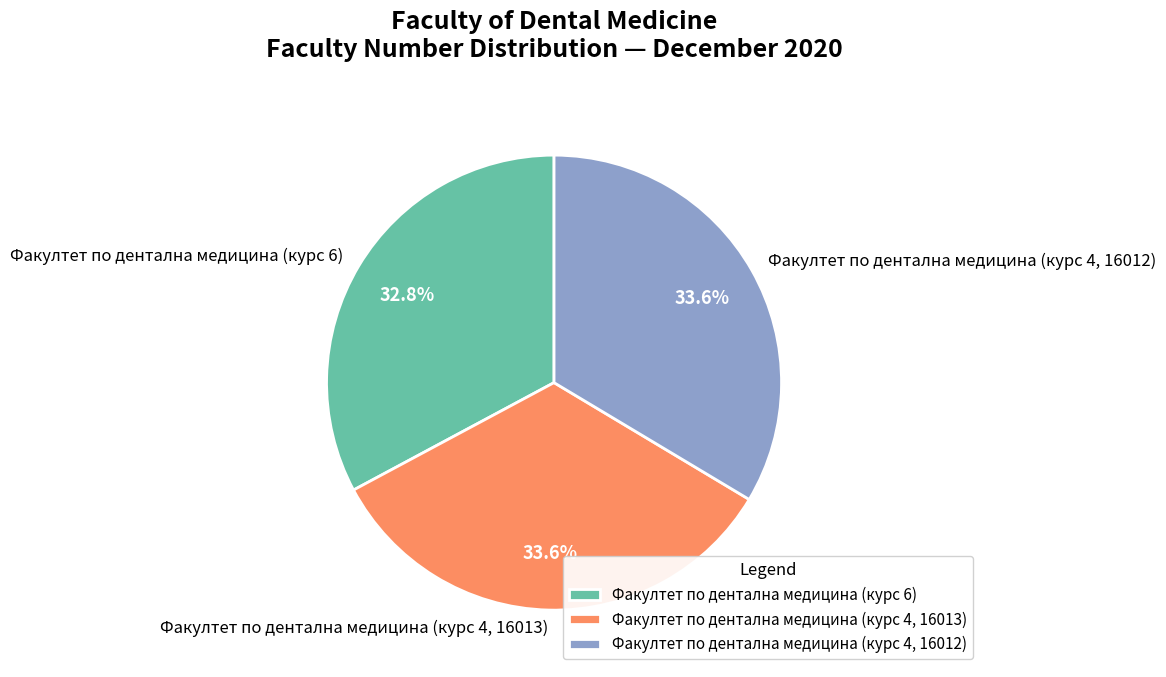

To the nearest percent, what percentage of the pie is Факултет по дентална медицина (курс 4, 16013)?

34%